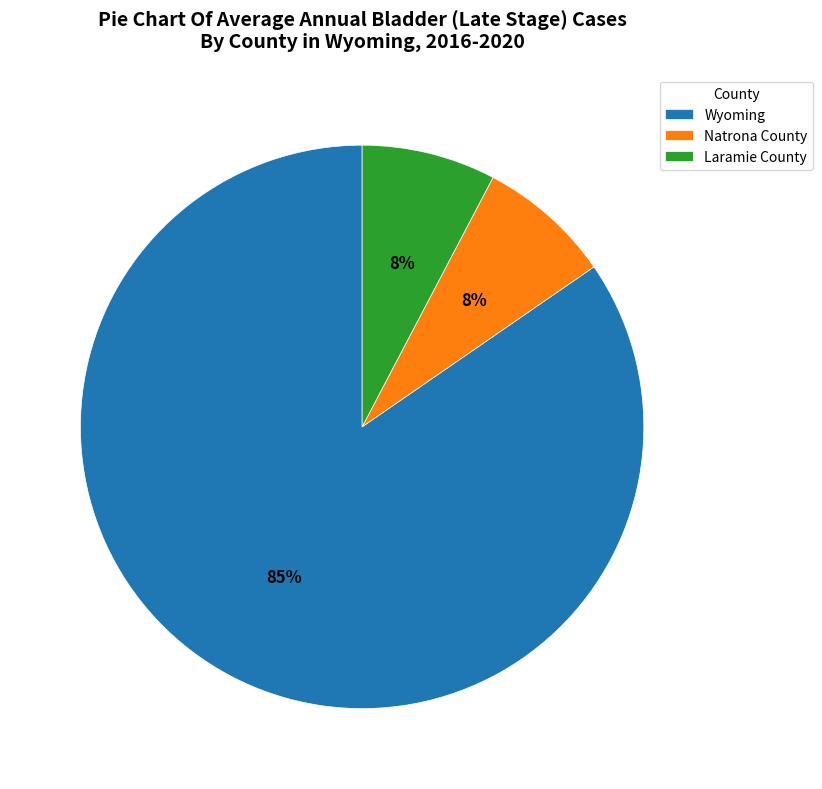

Count the number of slices in the pie.

3